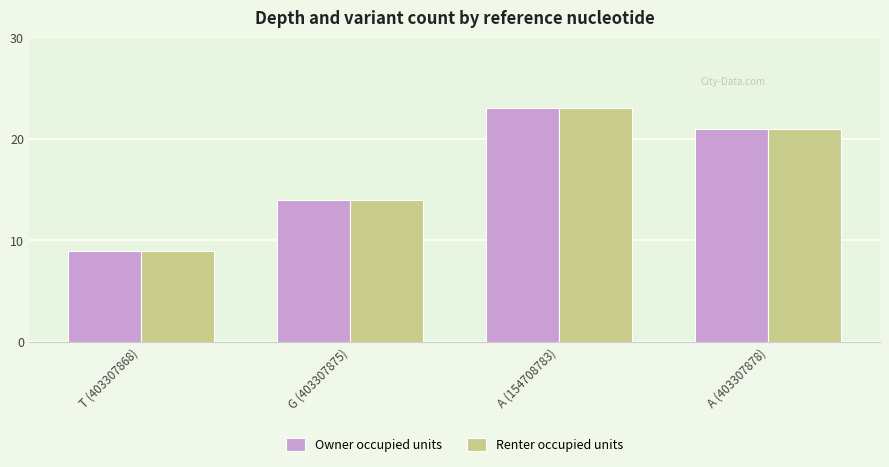

Reading left to right, list all the values displayed in this chart.

Owner occupied units: T (403307868)=9	G (403307875)=14	A (154708783)=23	A (403307878)=21
Renter occupied units: T (403307868)=9	G (403307875)=14	A (154708783)=23	A (403307878)=21